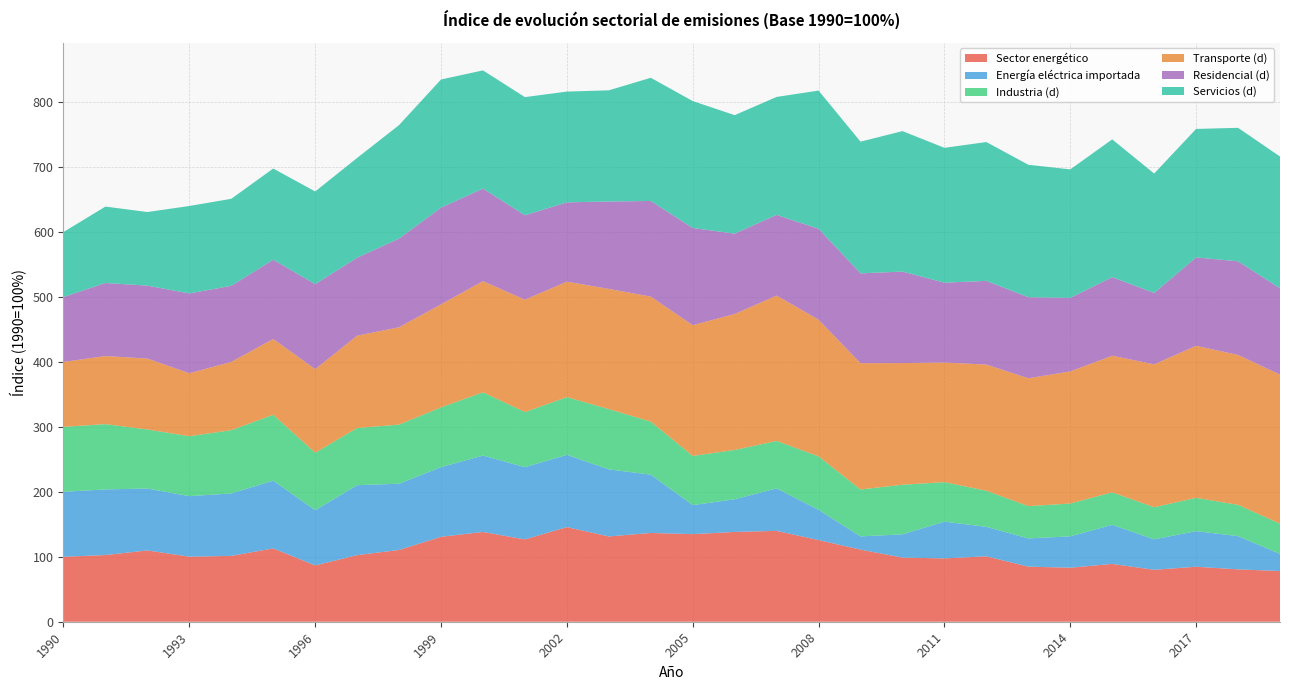

Reading right to left, list all the values displayed in this chart.

Sector energético: 78.0	80.6	84.7	80.0	89.0	83.2	84.8	100.7	97.5	98.7	111.1	125.7	139.9	138.3	134.9	136.7	131.3	145.7	126.8	138.2	130.8	110.5	102.6	86.7	112.9	101.4	100.2	109.8	102.7	100.0
Energía eléctrica importada: 26.3	51.2	54.8	46.9	60.1	48.3	43.5	45.4	56.6	35.8	20.3	46.6	65.4	50.3	44.7	89.8	103.3	111.2	111.3	117.6	107.2	102.0	107.7	84.9	104.3	96.2	93.2	95.3	101.1	100.0
Industria (d): 46.6	48.1	51.3	49.4	50.0	50.6	49.8	55.5	60.8	76.4	72.2	82.4	73.1	75.9	75.7	81.6	92.8	88.9	84.8	97.4	92.0	91.0	88.0	88.6	101.4	97.4	92.3	90.9	100.5	100.0
Transporte (d): 229.5	230.9	234.0	220.0	210.4	203.4	196.8	194.3	184.2	187.3	194.5	210.4	223.8	209.3	201.3	192.5	185.1	177.8	173.0	171.1	158.6	149.9	142.1	128.7	116.7	105.1	96.9	109.2	104.8	100.0
Residencial (d): 133.0	144.1	136.1	109.9	120.9	113.3	124.8	128.9	122.9	140.9	138.3	140.0	124.2	123.7	149.7	147.3	134.6	122.1	129.9	142.5	149.0	136.6	120.1	130.9	122.0	117.2	122.9	112.3	112.5	100.0
Servicios (d): 202.9	205.5	197.8	183.9	212.1	197.8	203.9	213.8	207.6	216.3	202.8	212.8	181.6	182.5	195.4	189.7	171.2	170.6	181.9	182.0	197.3	174.7	153.6	142.7	140.4	134.0	134.6	113.3	117.7	100.0